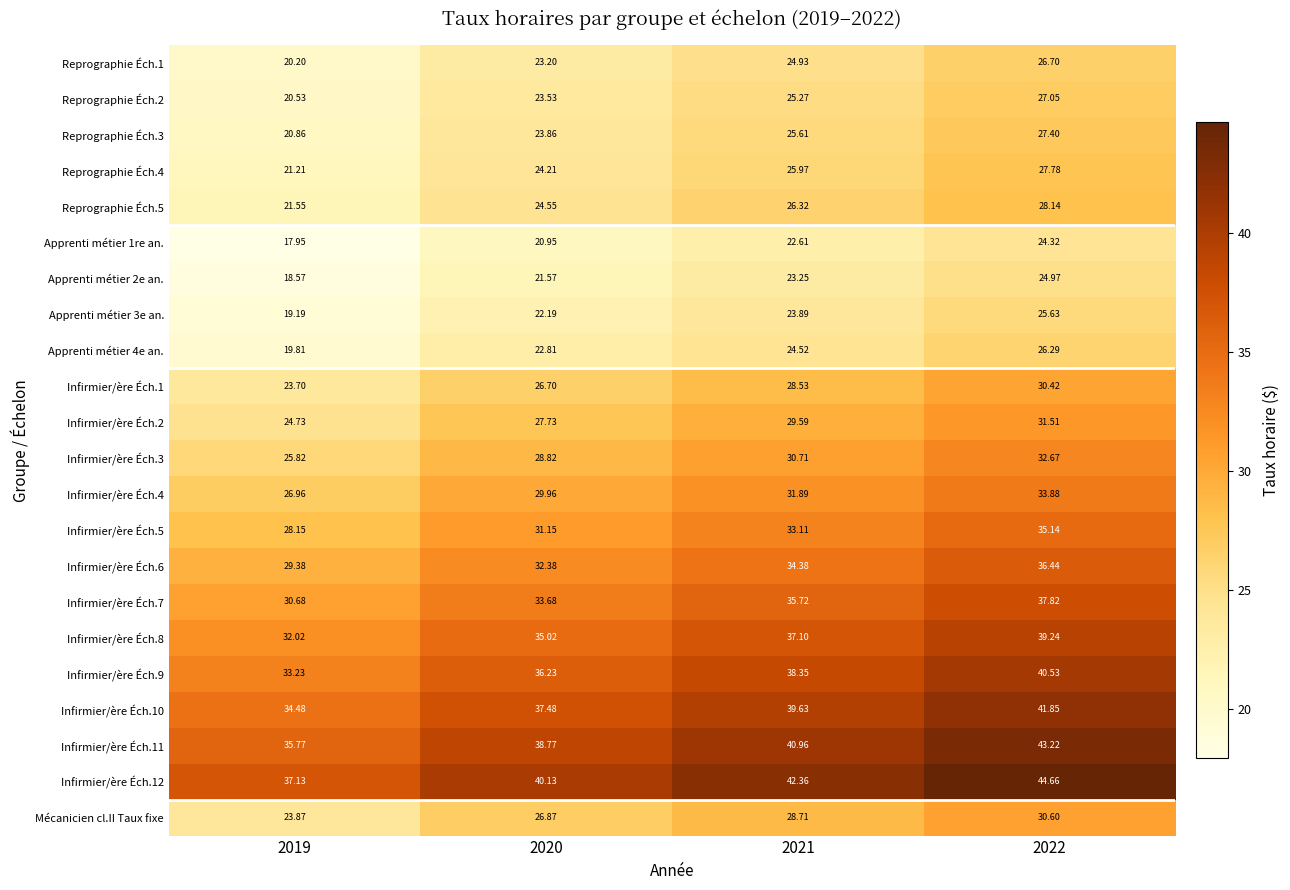

Is the value of Reprographie Éch.5 at 2021 greater than the value of Infirmier/ère Éch.12 at 2019?

No